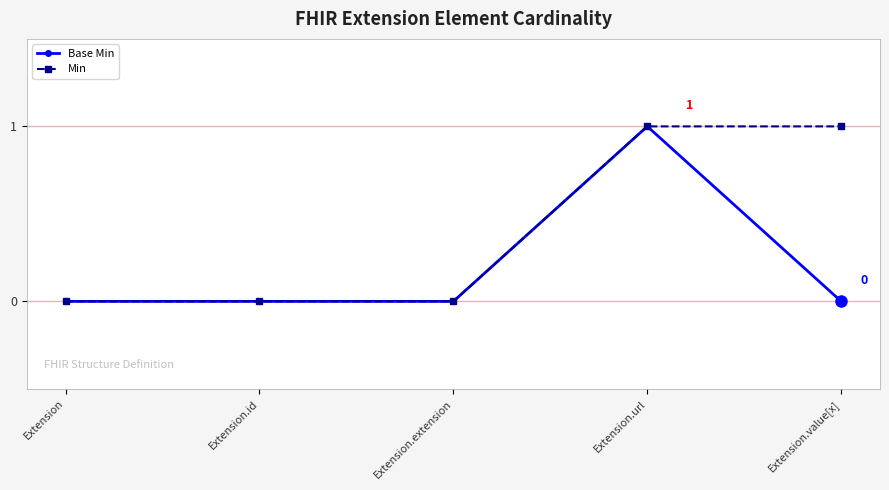

Does the chart display data point markers on the line(s)?

Yes